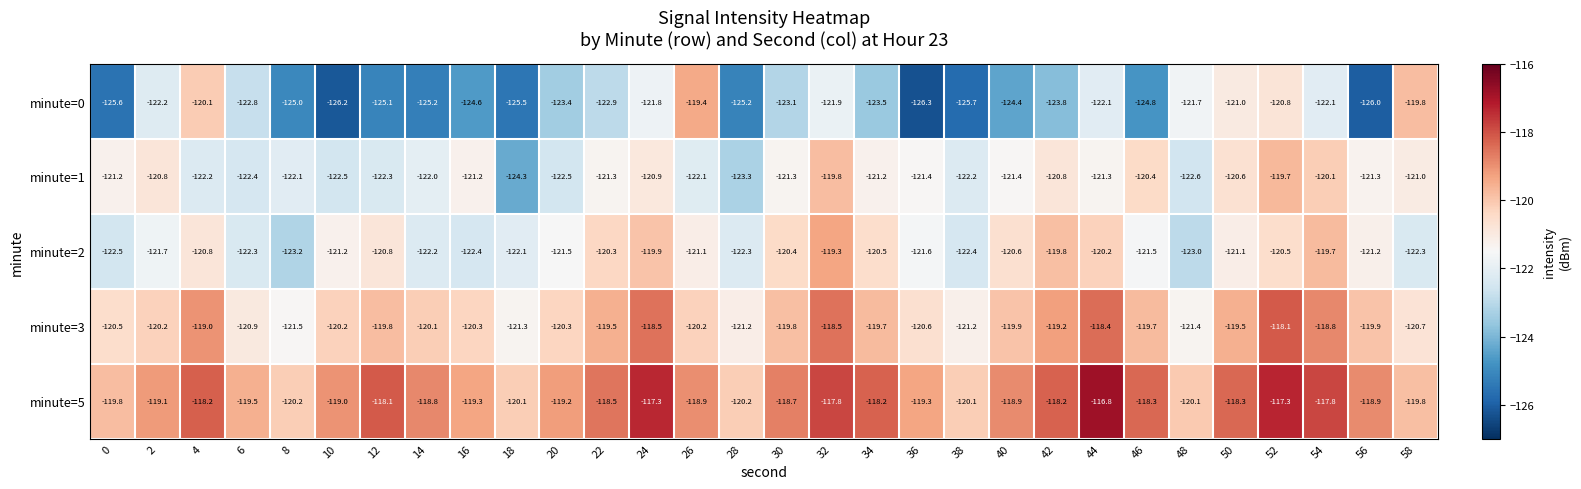

How many data points in minute=1 are less than -121?

21